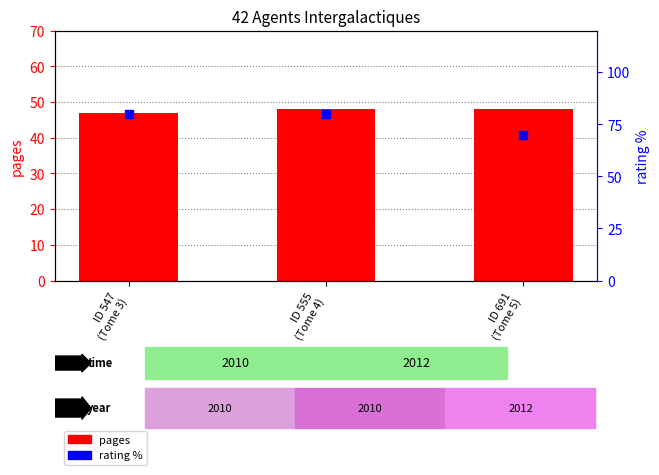

Which series reaches the minimum Y coordinate?

pages